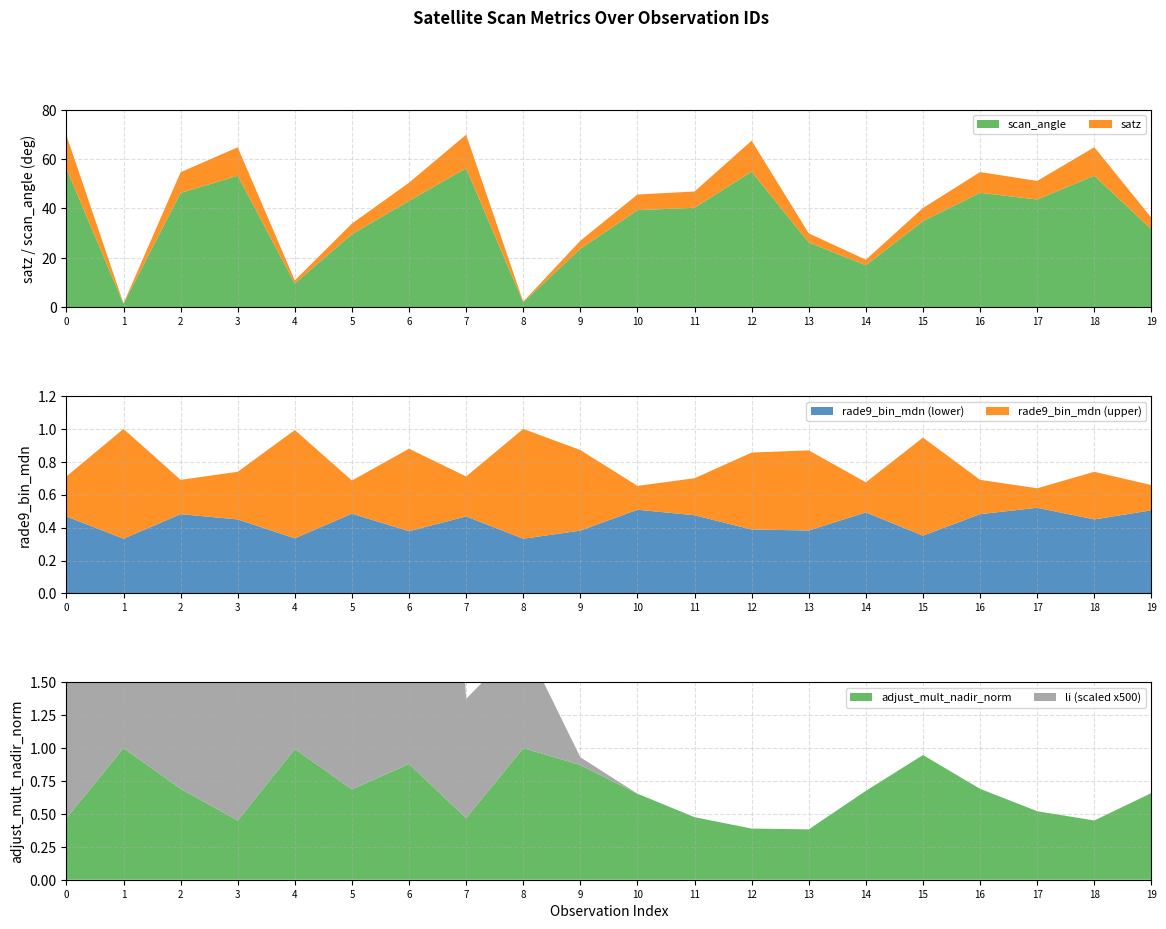

Reading left to right, what are all the values shown in this chart?

satz: 69.7	1.6	54.7	64.8	10.9	33.9	50.4	69.9	2.3	26.9	45.7	46.9	67.5	29.9	19.2	40.2	54.7	51.1	64.8	36.2
scan_angle: 56.2	1.4	46.3	53.3	9.6	29.6	43.1	56.3	2.0	23.6	39.3	40.3	54.9	26.2	17.0	34.9	46.3	43.6	53.3	31.6
li: 0.0	0.0	0.1	0.1	0.0	0.0	0.0	0.0	0.0	0.0	0.0	0.0	0.0	0.0	0.0	0.0	0.0	0.0	0.0	0.0
rade9_bin_mdn: 0.7	0.3	0.5	0.7	0.3	0.5	0.4	0.7	0.3	0.4	0.5	0.7	0.9	0.9	0.5	0.4	0.5	0.6	0.7	0.5
adjust_mult_nadir_norm: 0.5	1.0	0.7	0.4	1.0	0.7	0.9	0.5	1.0	0.9	0.7	0.5	0.4	0.4	0.7	0.9	0.7	0.5	0.4	0.7